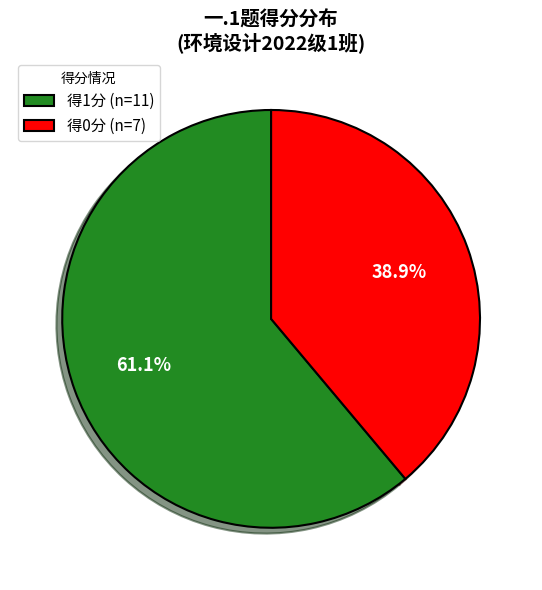

Between 得0分 (n=7) and 得1分 (n=11), which is larger?

得1分 (n=11)